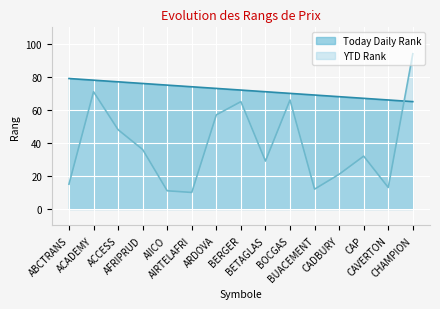

Read the Today Daily Rank value at ARDOVA, to the nearest 10.

70